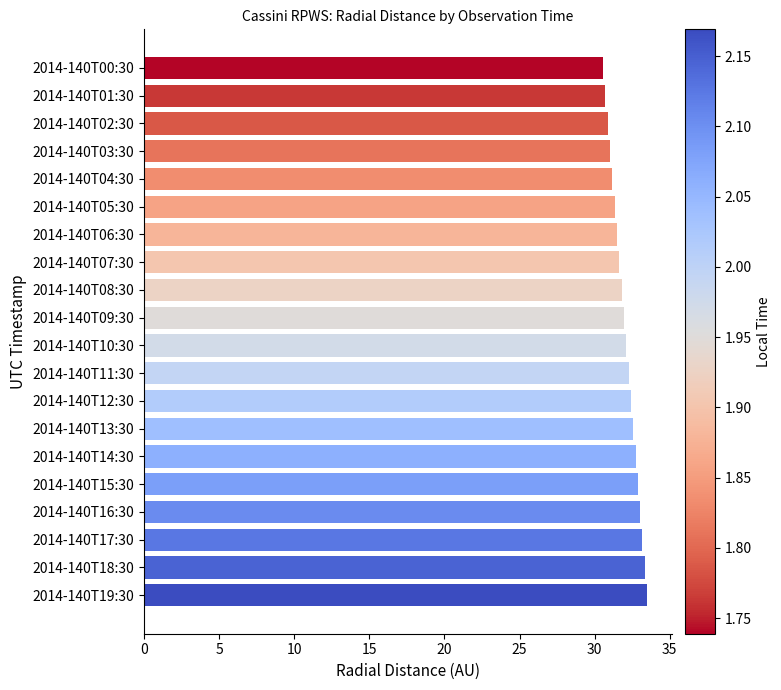

What is the difference between the values at 2014-140T06:30 and 2014-140T15:30?

1.4